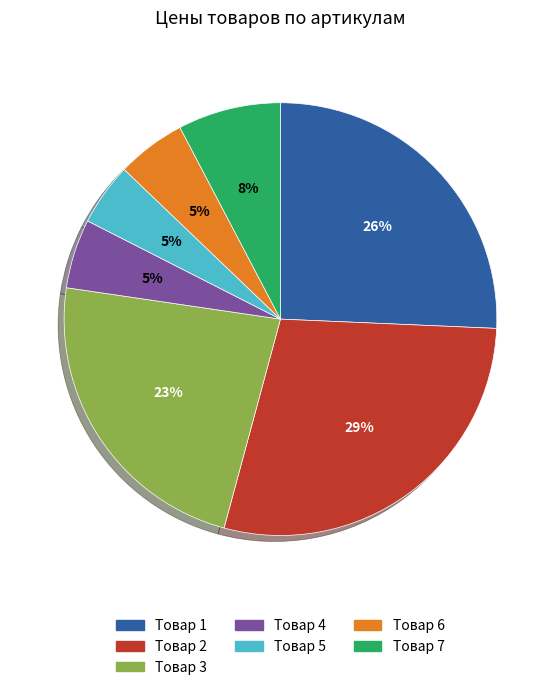

To the nearest percent, what is the difference between the largest and smallest slice percentages?

24%